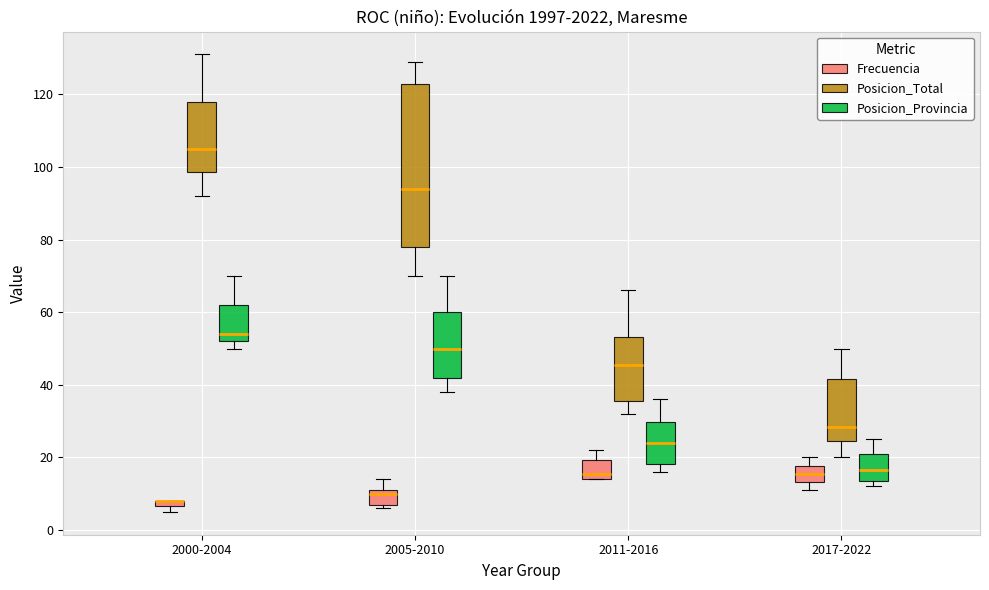

Where does the lower whisker of the box for 2011-2016 (Posicion_Total) end on the y-axis? The values are not printed on the chart, so give them approximately, as read against the axis.

32